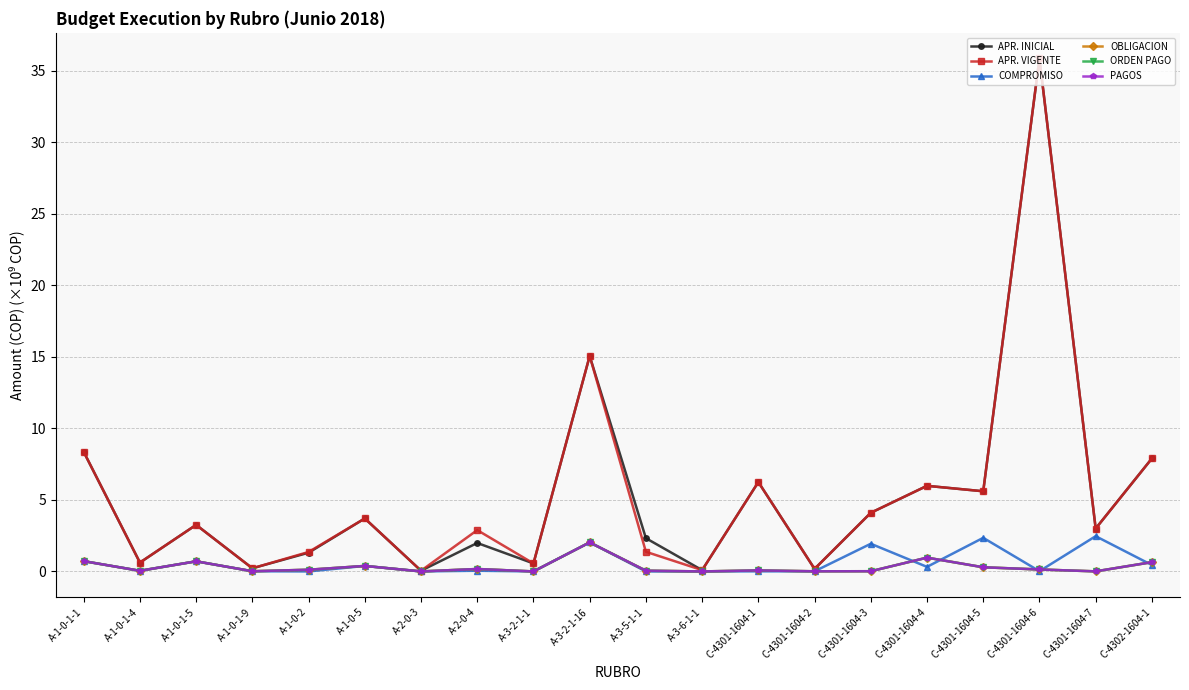

Is the value of ORDEN PAGO at A-3-2-1-16 greater than the value of APR. VIGENTE at A-2-0-4?

No